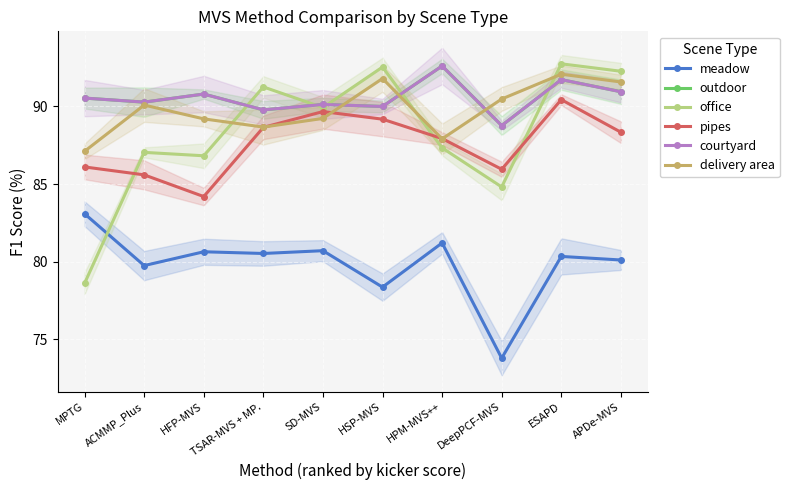

What is the label of the 5th point from the right?

HSP-MVS